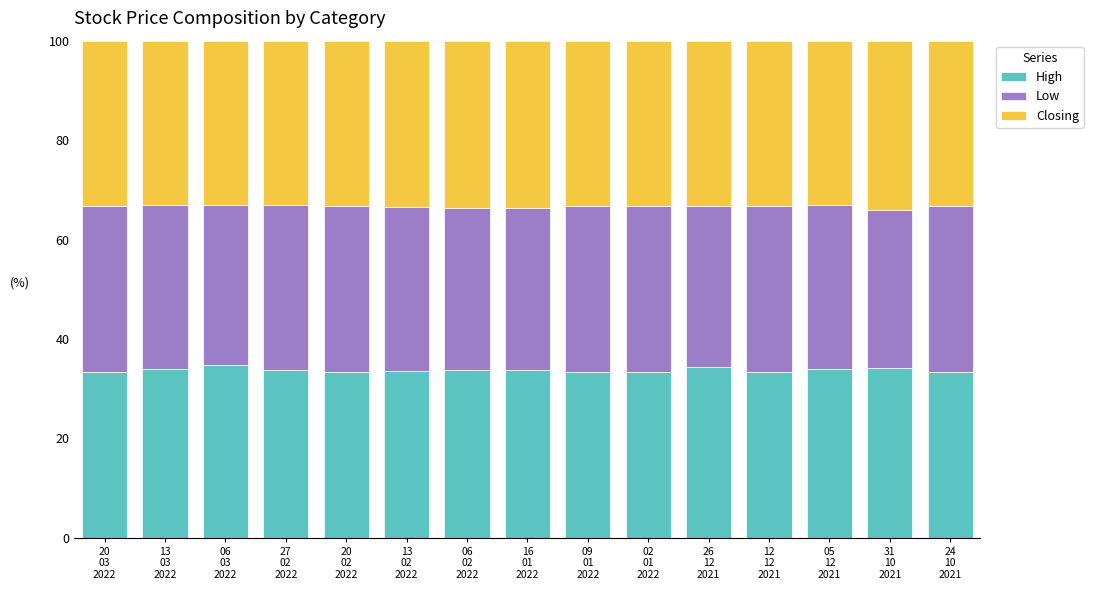

Are the bars grouped side by side (vs. stacked)?

No